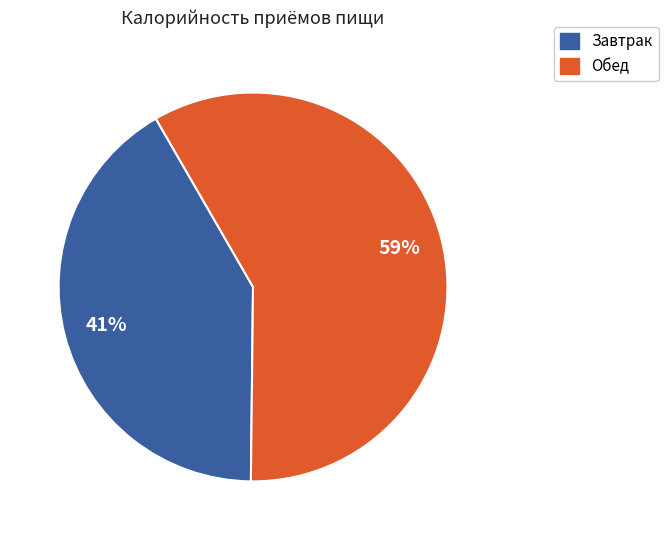

Is there a majority slice in this chart?

Yes